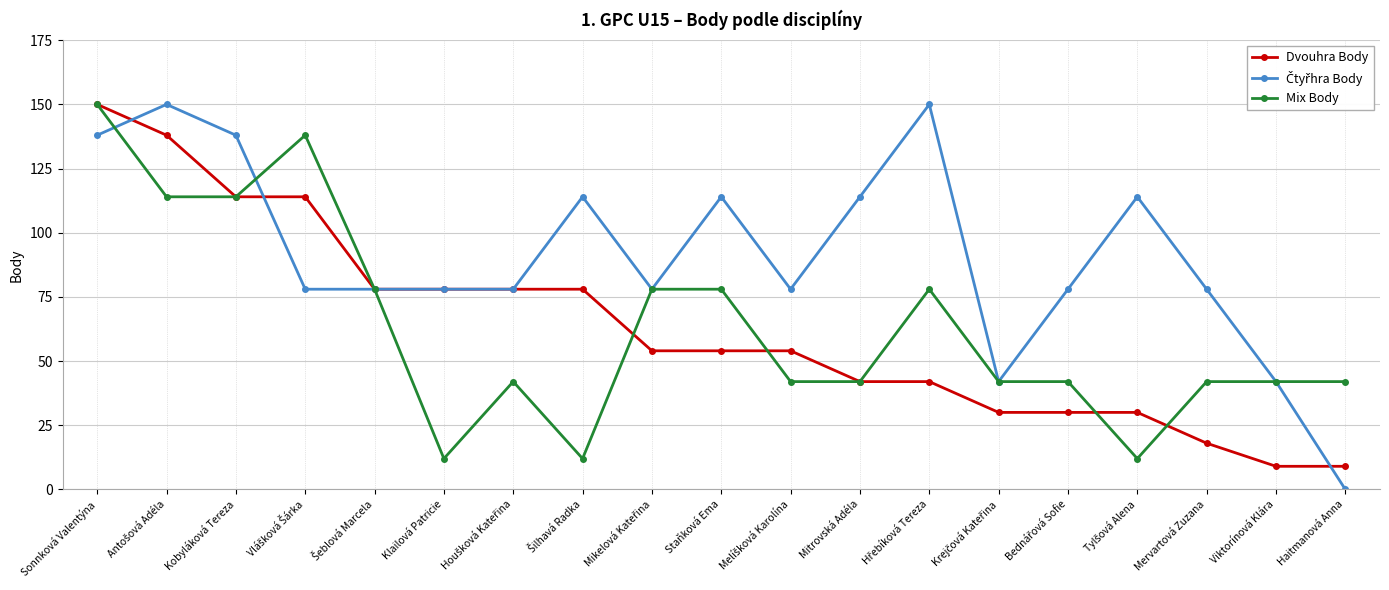

How many categories are shown in the chart?

19